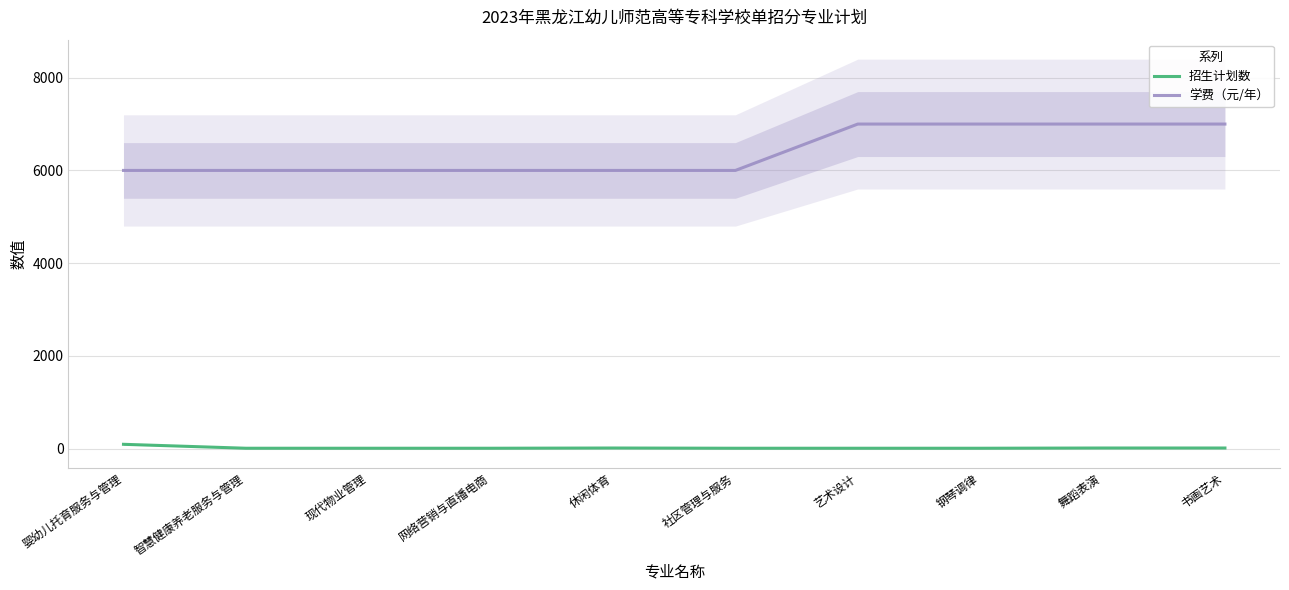

True or false: 招生计划数 has more than 1 points higher than both neighbors.

False